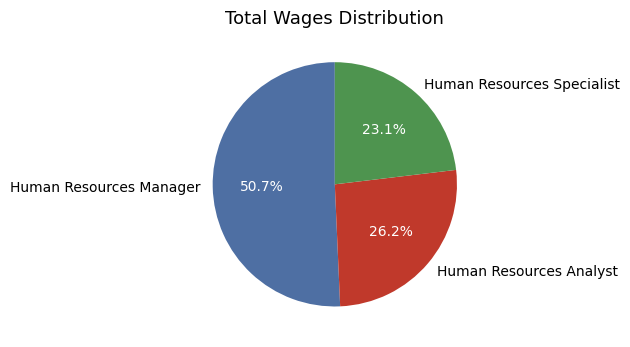

What is the ratio of the value at Human Resources Analyst to the value at Human Resources Manager?

0.5